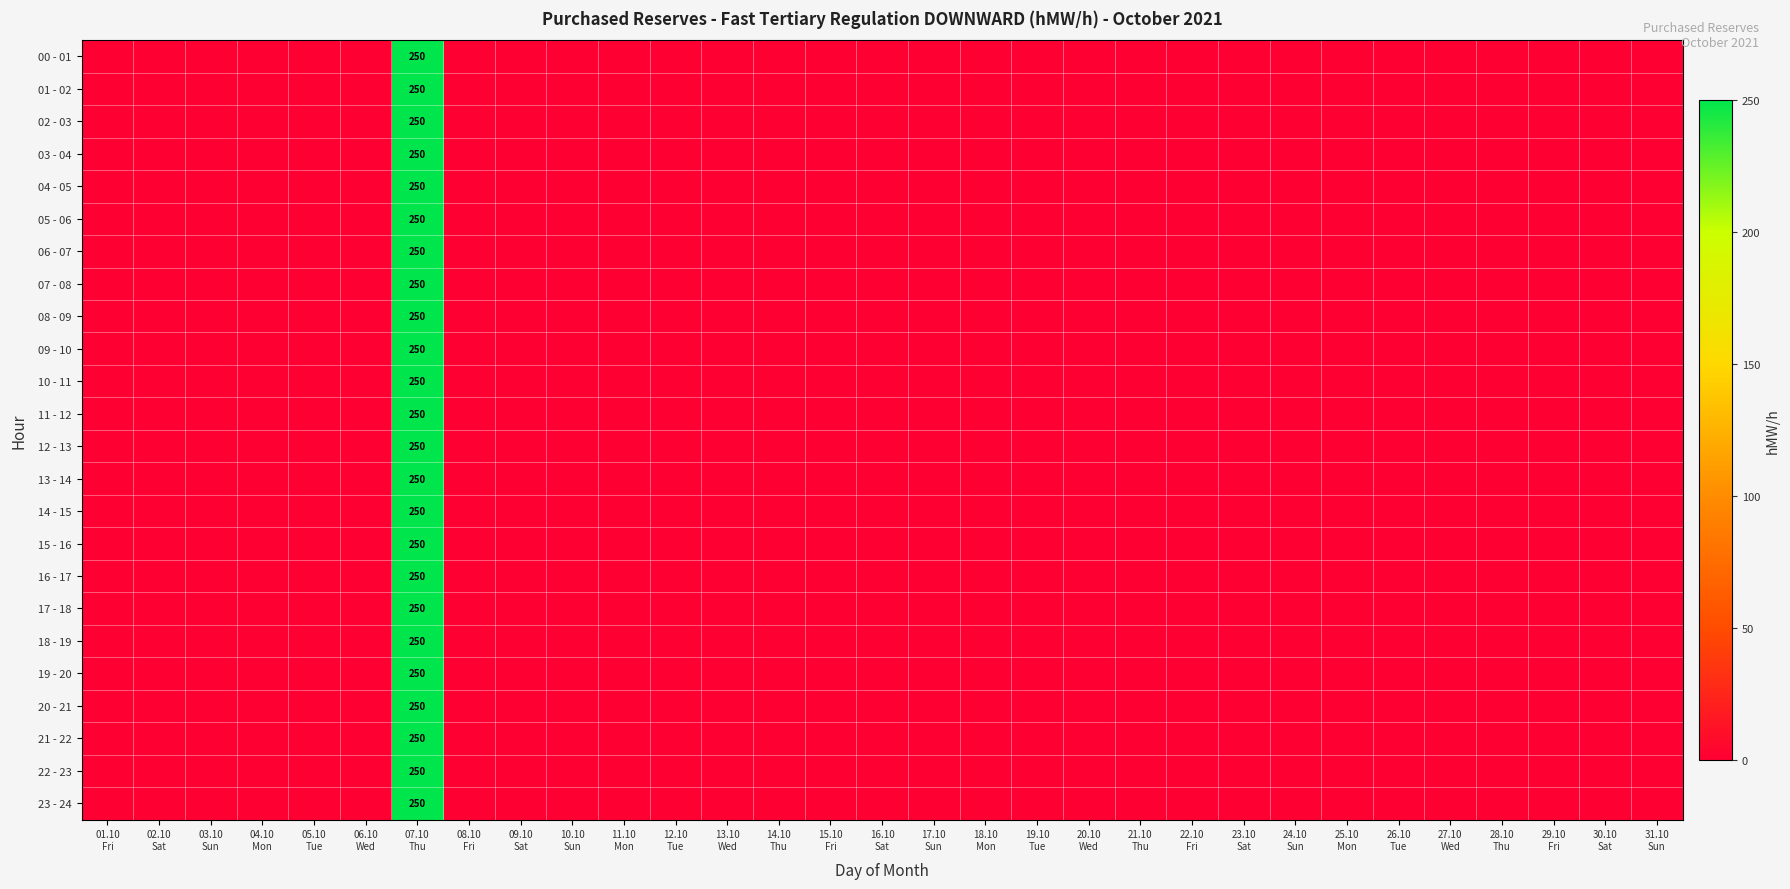

What is the sum of all 17 - 18 values?

250